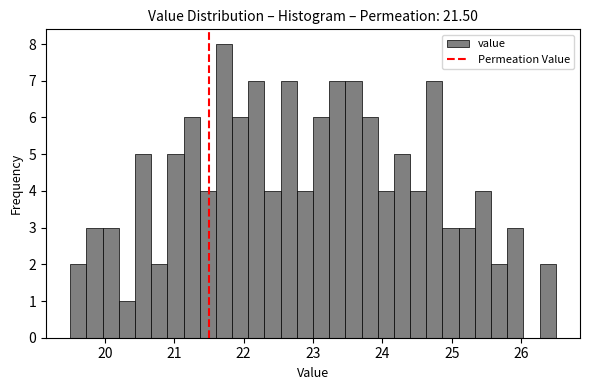

Read against the x-axis, roughly where is the centre of the tallest bar?

21.7